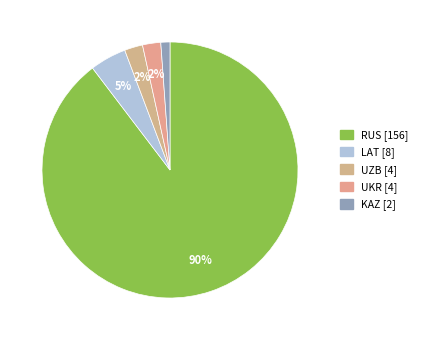

How many slices are in this pie chart?

5